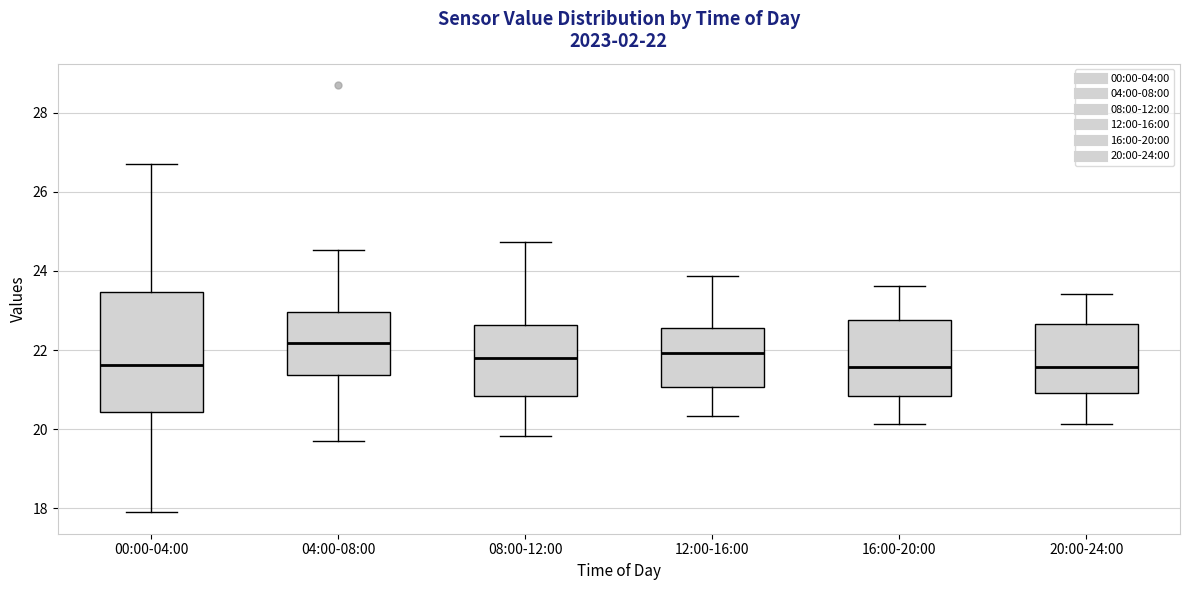

Which box is the tallest, from its lower edge to its upper edge?

00:00-04:00